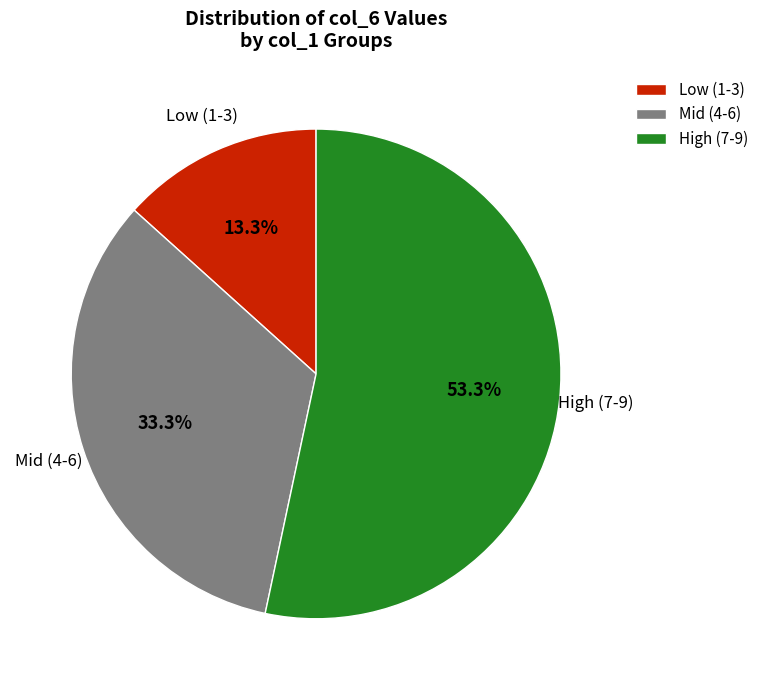

Approximately how many times larger is the value at High (7-9) compared to Mid (4-6)?

1.6